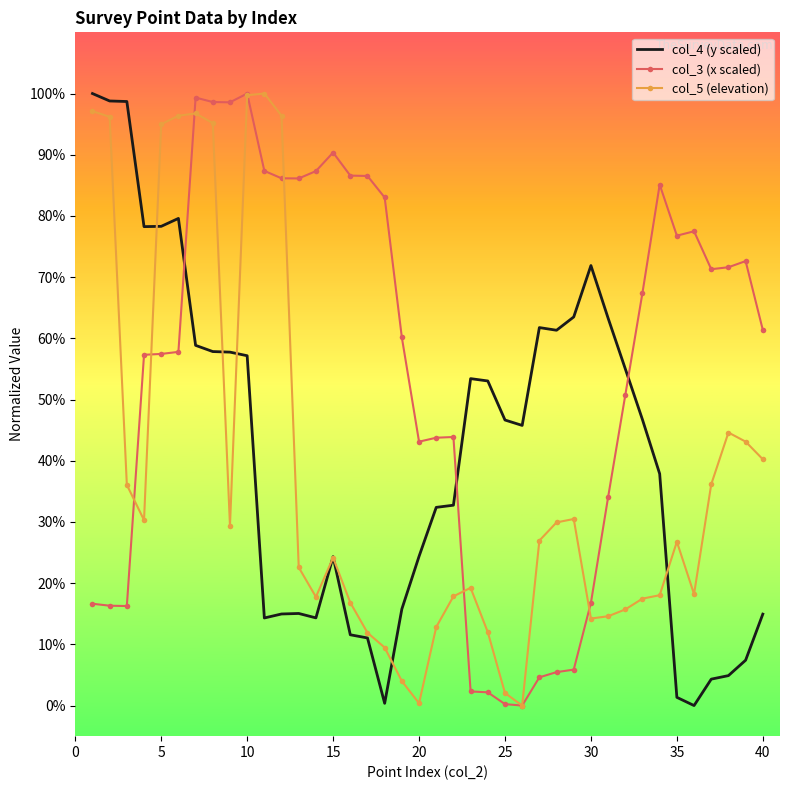

List the series in order of their overall mean, highest first.

col_3 (x scaled), col_4 (y scaled), col_5 (elevation)